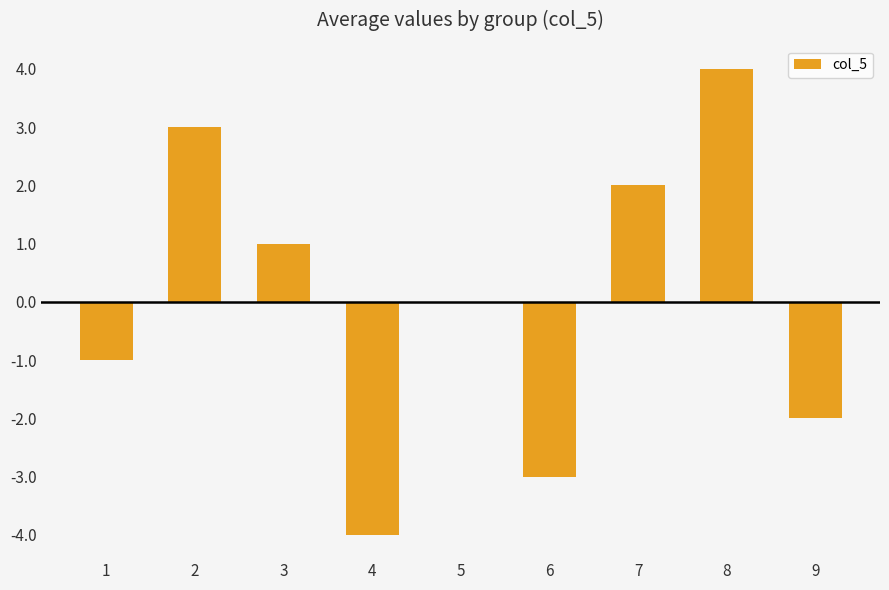

What is the ratio of the value at 8 to the value at 7?

2.0